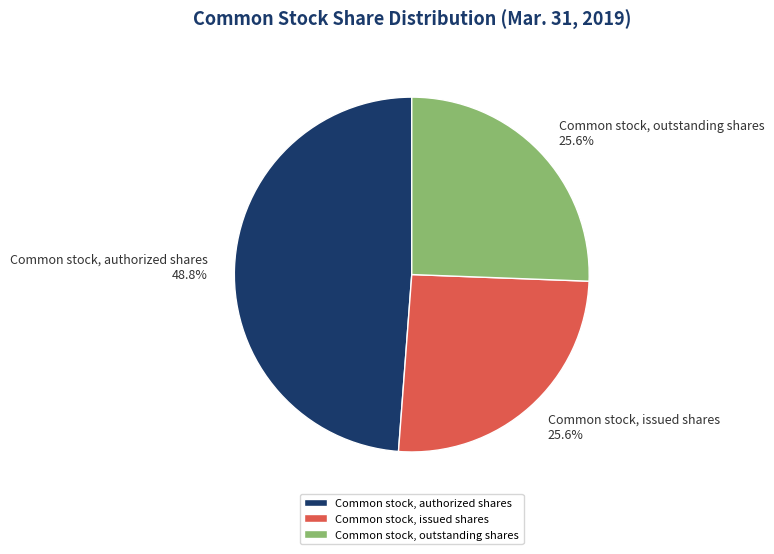

Is it true that Common stock, issued shares is 26% of the pie?

True